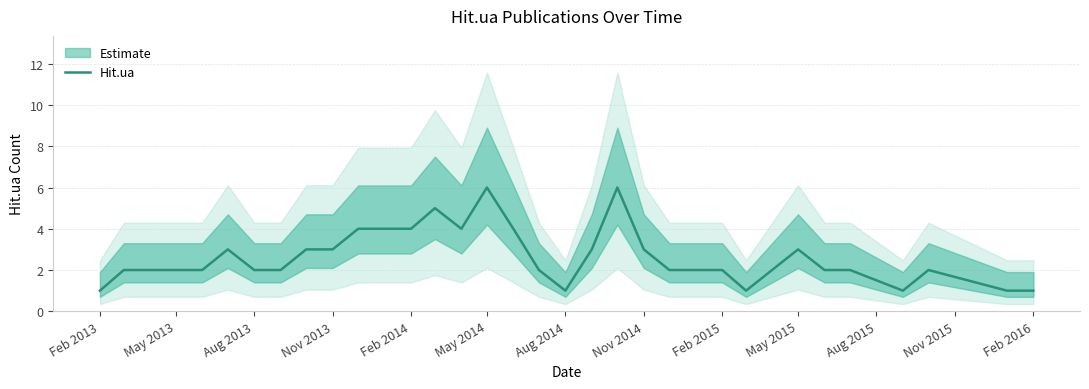

Reading left to right, extract all data points from this chart.

1	2	2	2	2	3	2	2	3	3	4	4	4	5	4	6	4	2	1	3	6	3	2	2	2	1	3	2	2	1	2	1	1